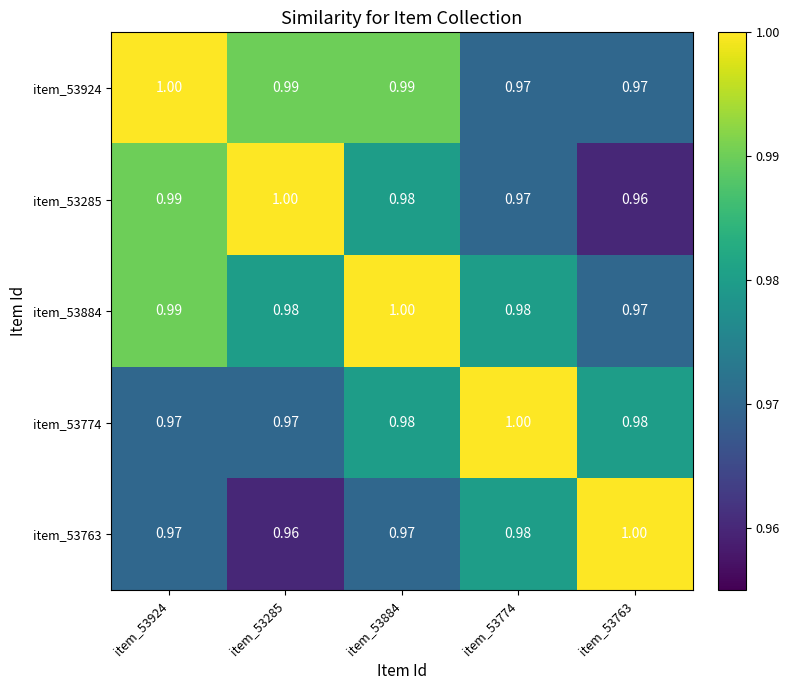

Is the value of item_53774 at item_53884 greater than the value of item_53924 at item_53285?

No